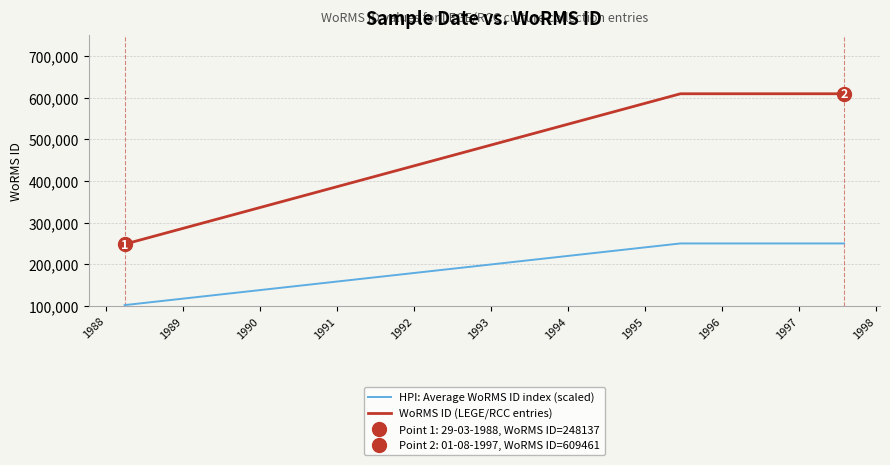

What is the minimum value for HPI: Average WoRMS ID index (scaled)?

101736.2